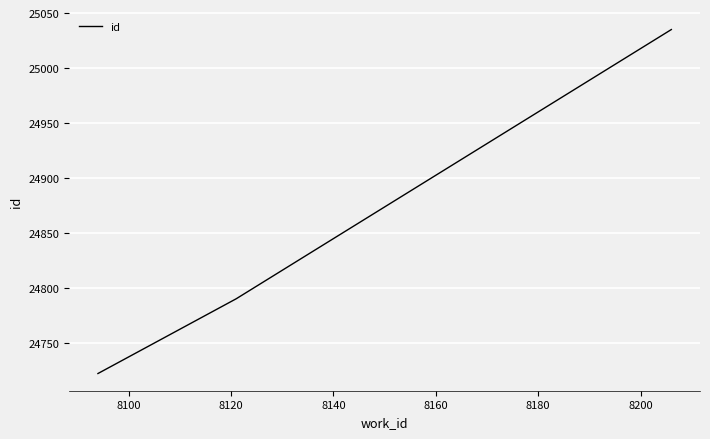

What is the difference between the maximum and second lowest values?

245